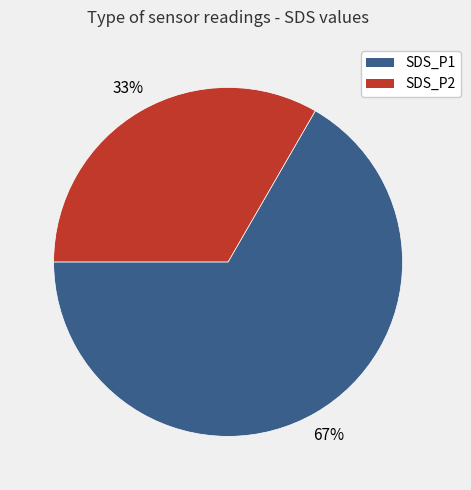

The SDS_P2 slice represents 33% of the pie. True or false?

True